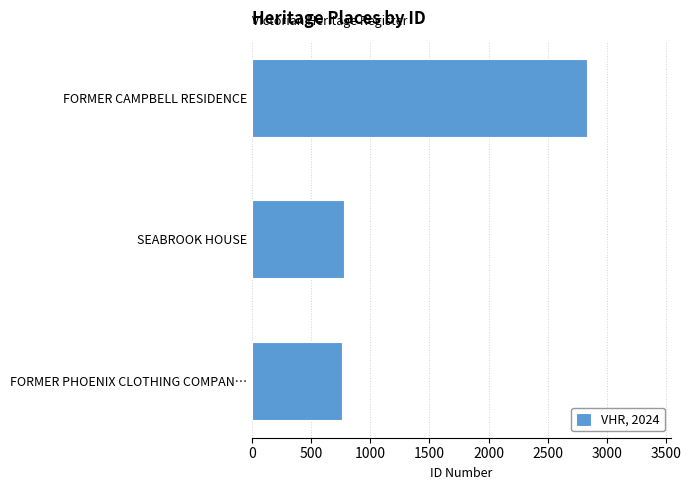

Where is the data nearest to the value 1799?

SEABROOK HOUSE